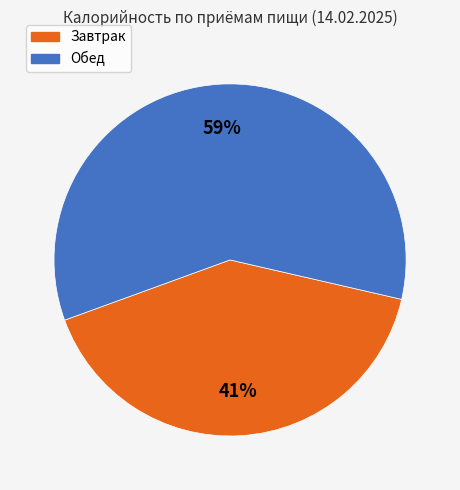

Combined, do Завтрак and Обед account for over 50%?

Yes